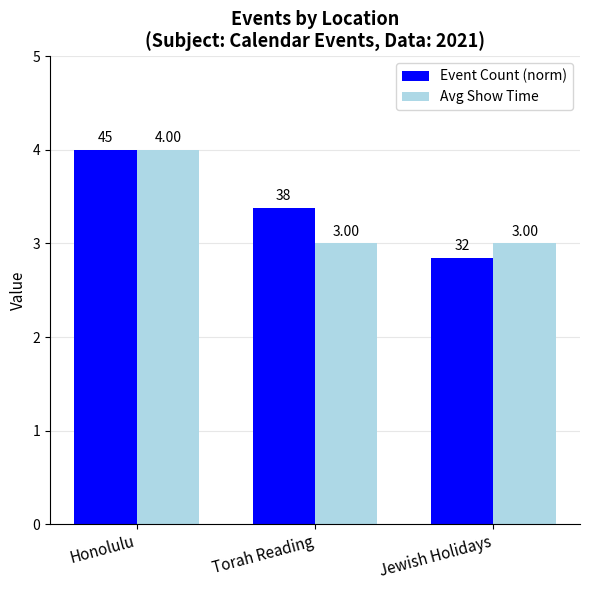

Rank the series by their average value, from highest to lowest.

Event Count (norm), Avg Show Time